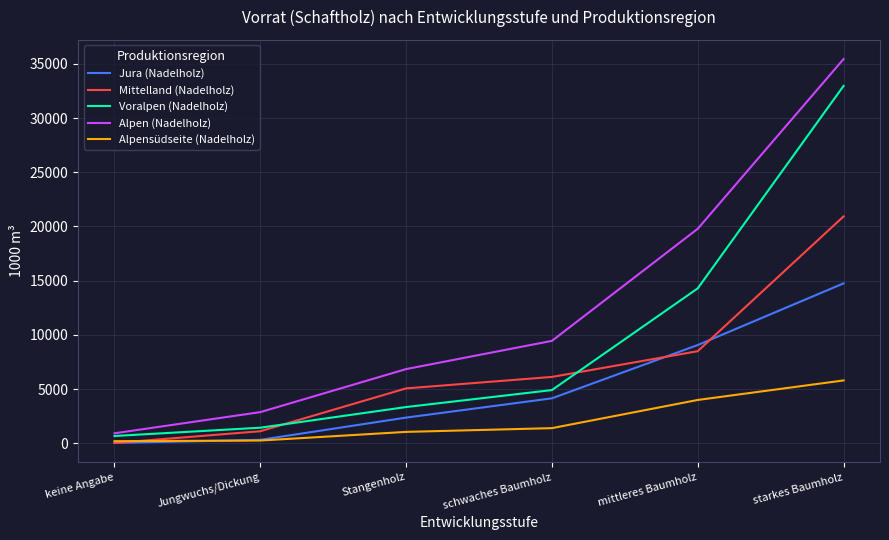

What is the highest value of the Mittelland (Nadelholz) series?

20930